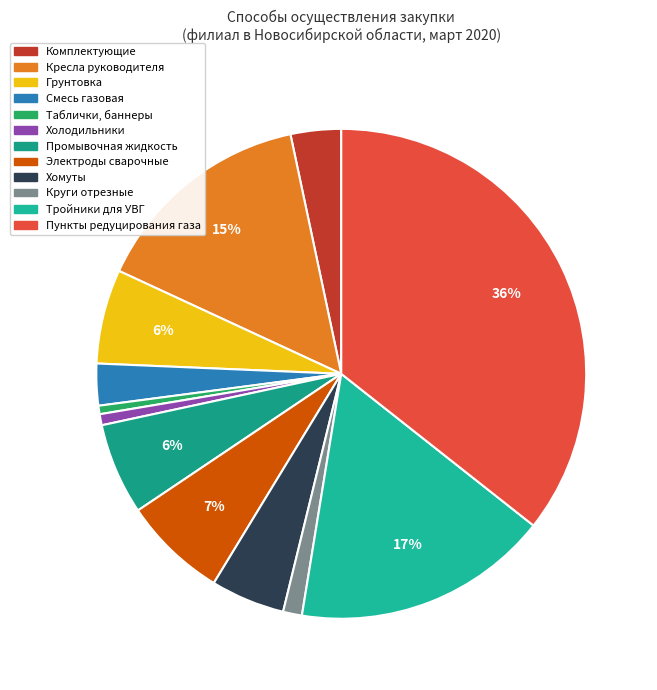

How many slices are in this pie chart?

12